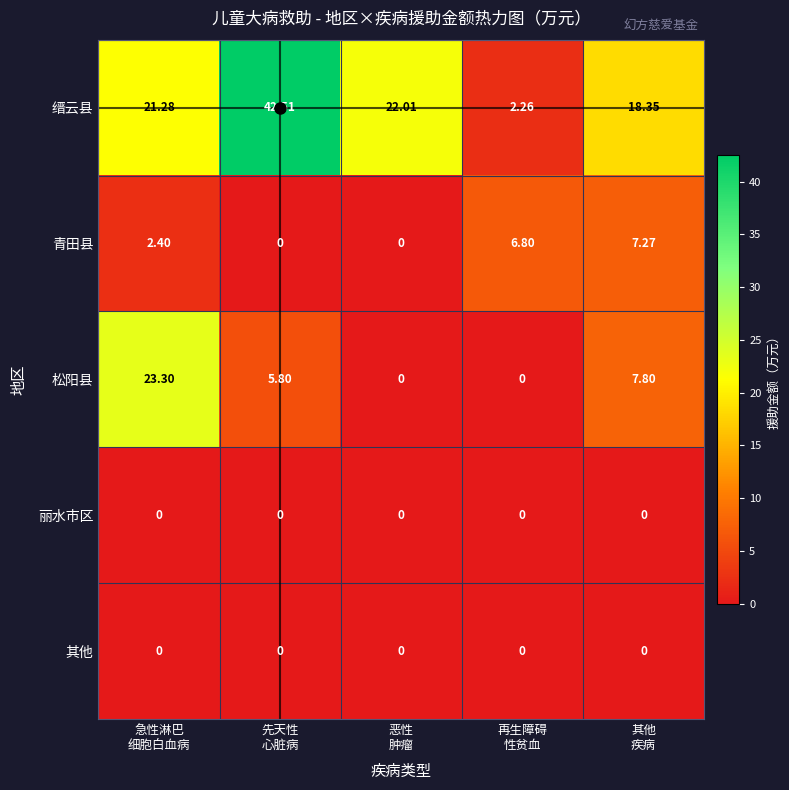

Which series has the largest total across all categories?

缙云县